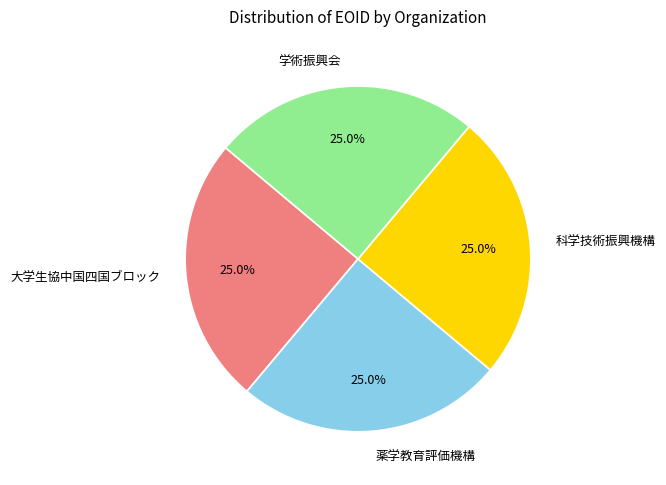

The 薬学教育評価機構 slice represents 34% of the pie. True or false?

False